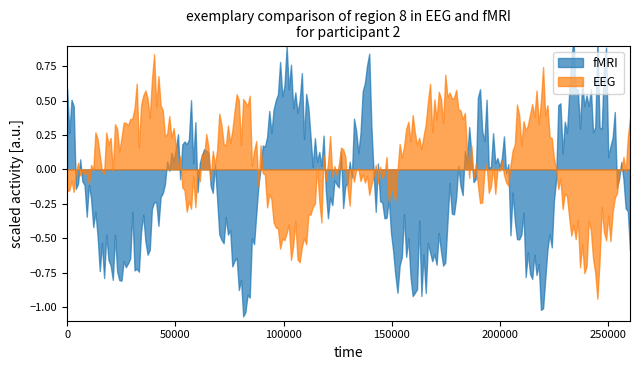

Rank the series at 7 from lowest to highest value.

fMRI, EEG